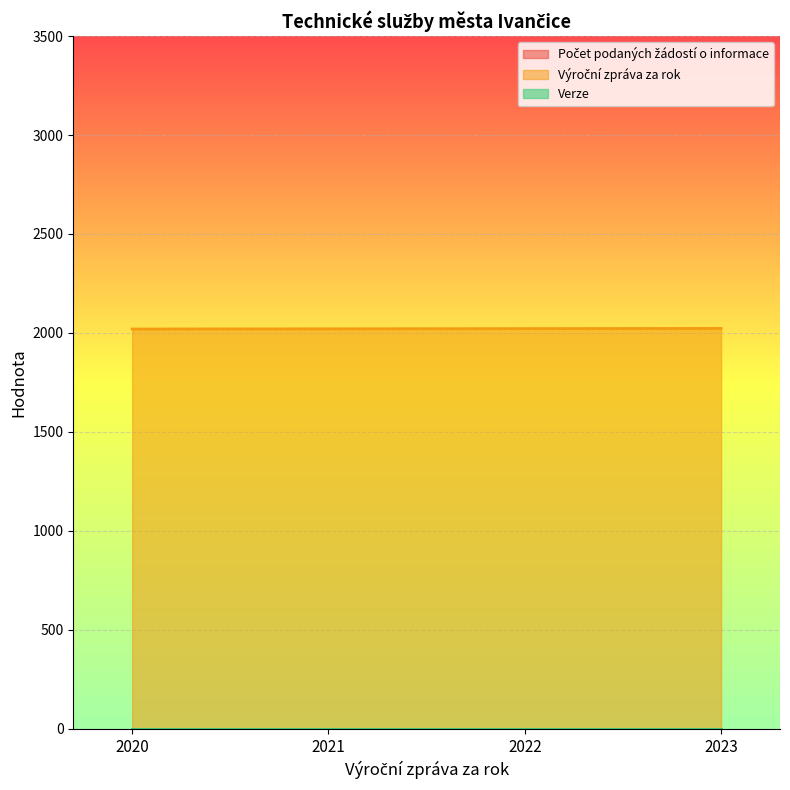

How many lines are shown in the chart?

3